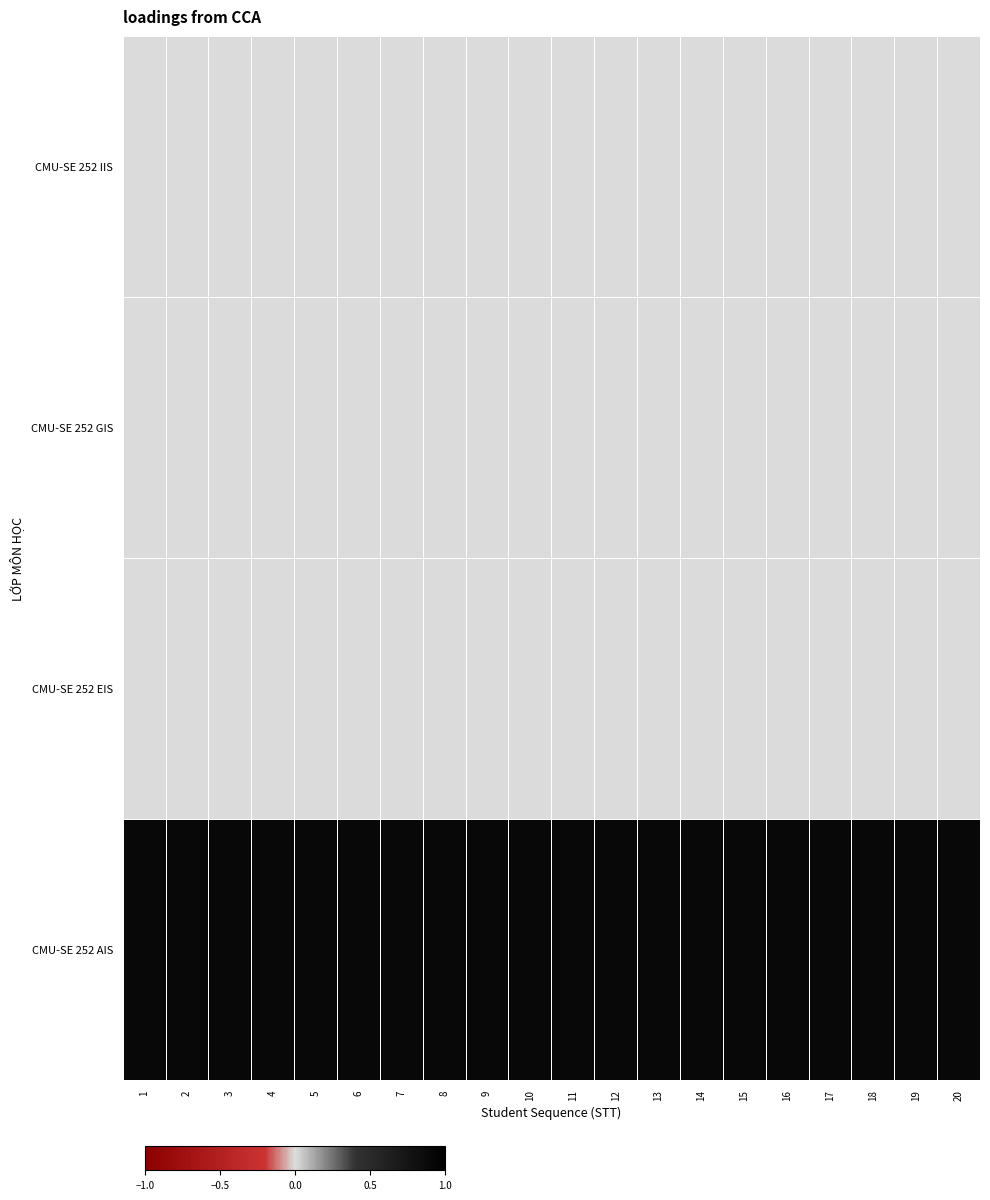

Which category has the lowest value across all series?

1